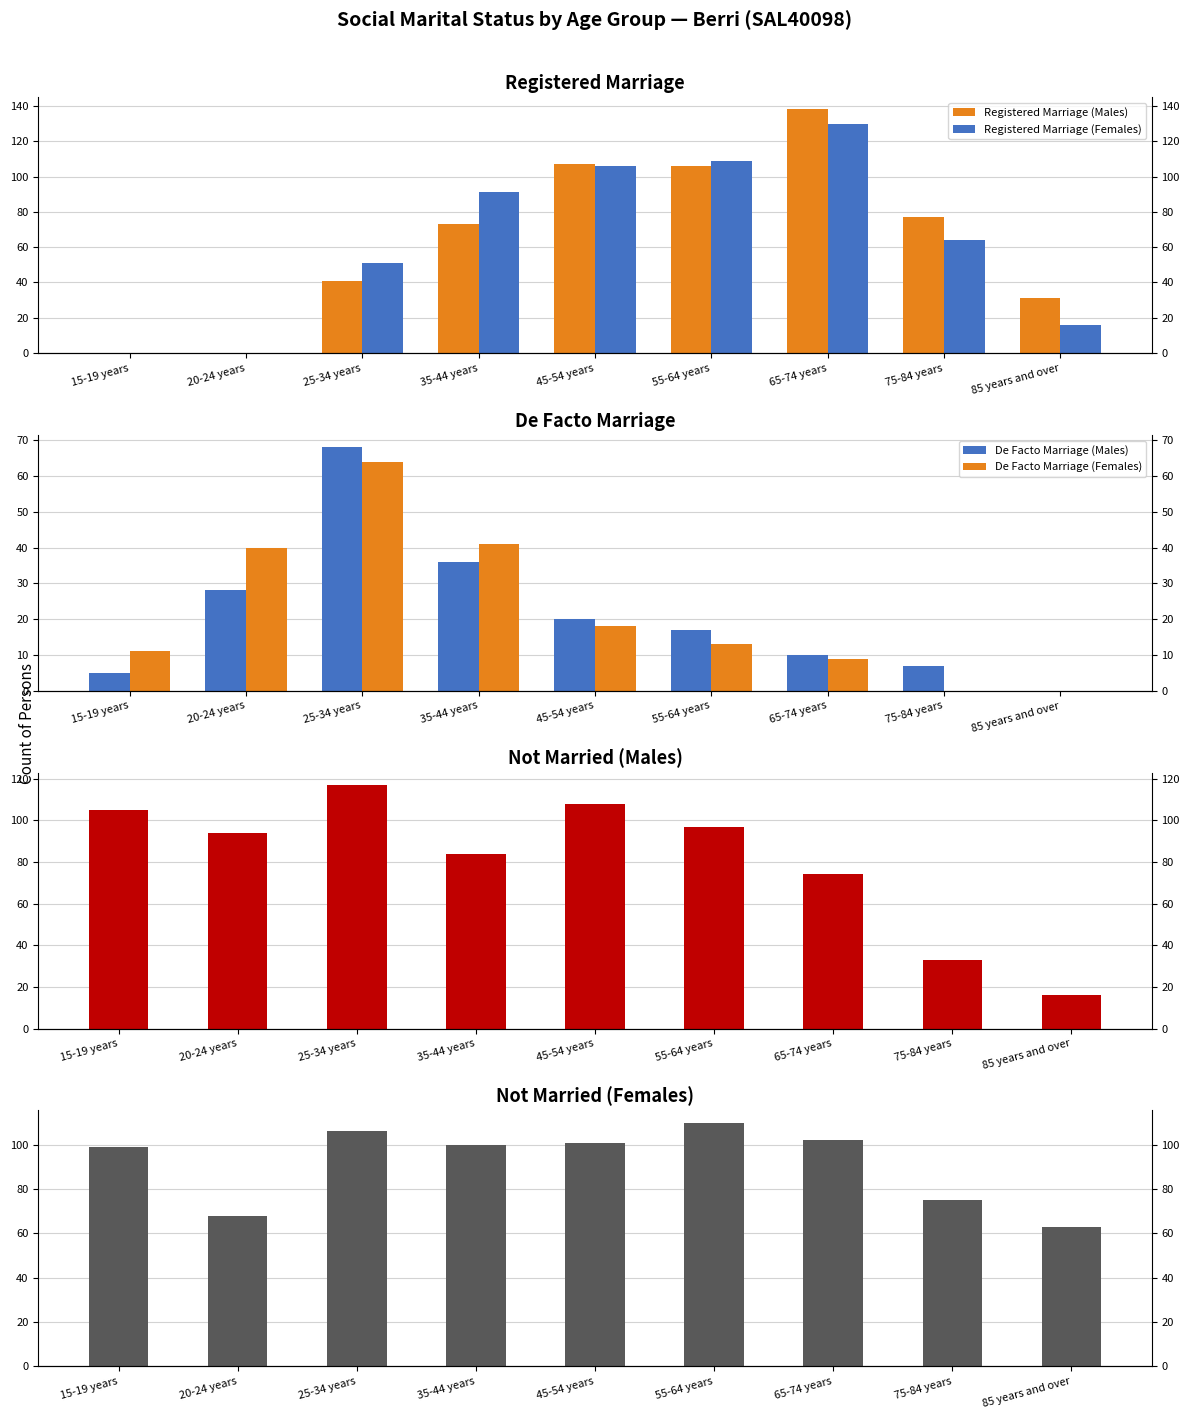

The Not Married (Females) series shows 68 at 20-24 years. True or false?

True